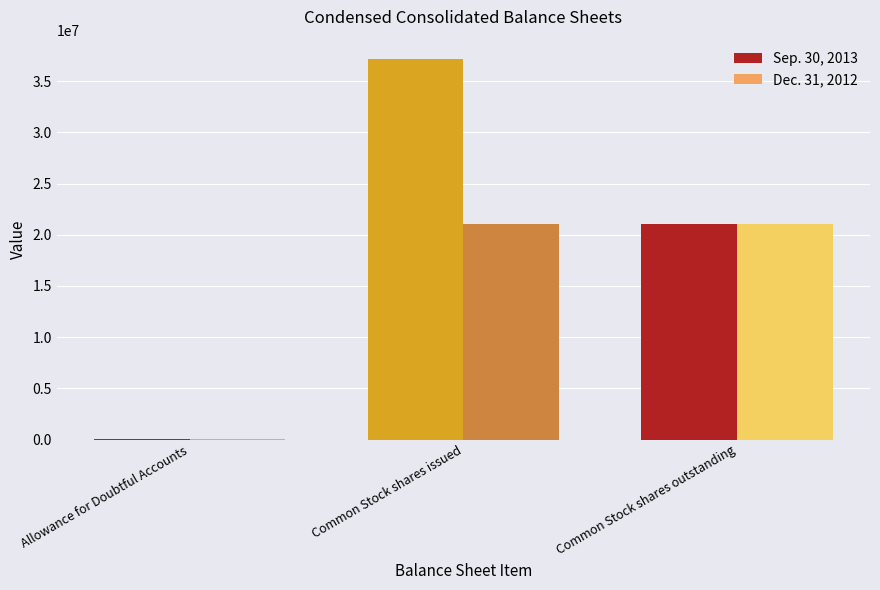

What is the greatest value displayed?

37196536